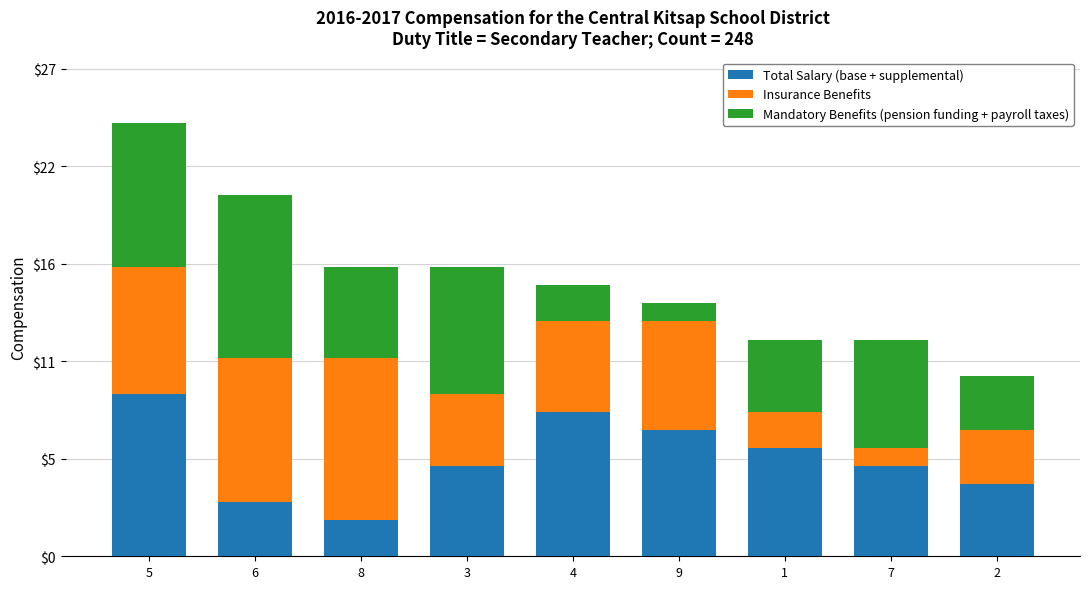

What is the label of the 2nd bar from the right?

7